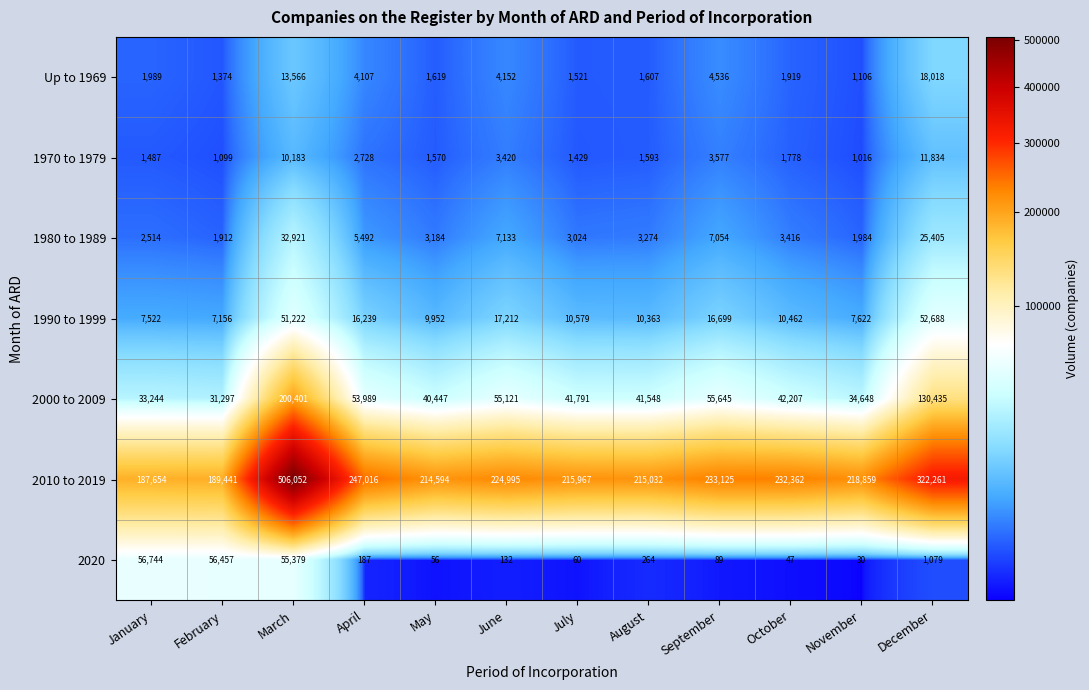

The value of 2010 to 2019 at October is 334632. True or false?

False